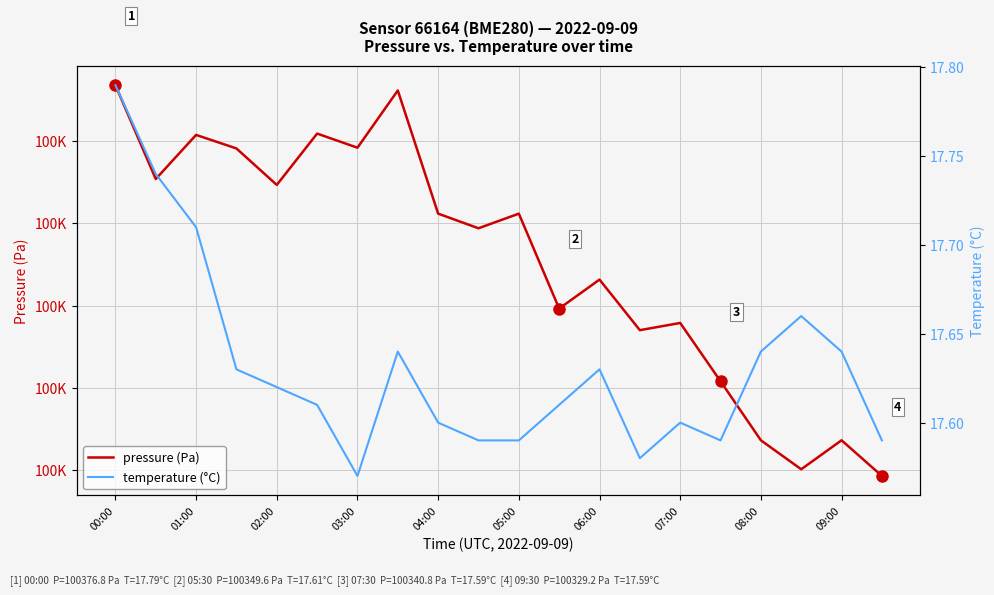

At which label is pressure (Pa) closest to 100353?

06:00